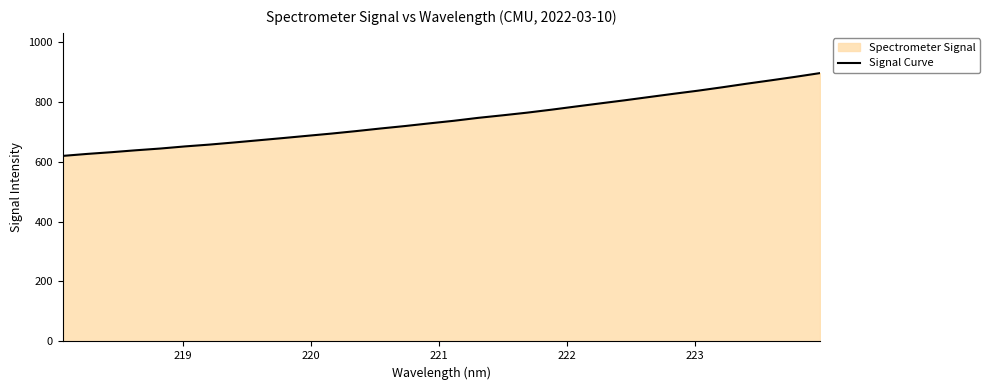

What is the greatest value displayed?

895.0